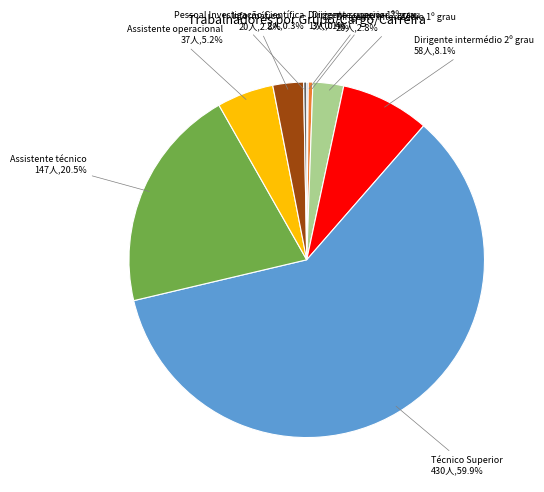

Between Assistente operacional and Técnico Superior, which is larger?

Técnico Superior